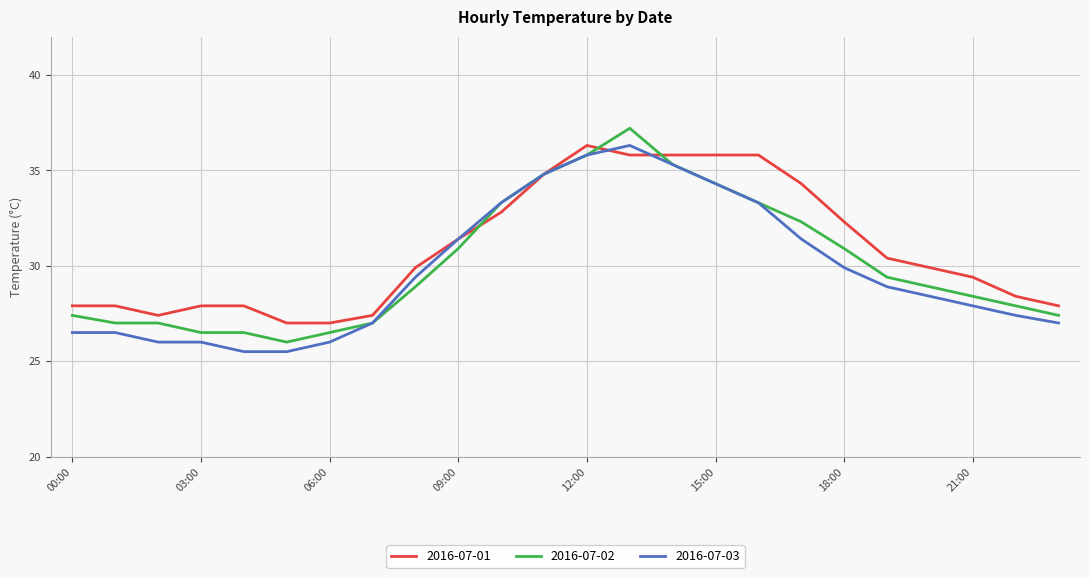

What is the maximum value for 2016-07-02?

37.2